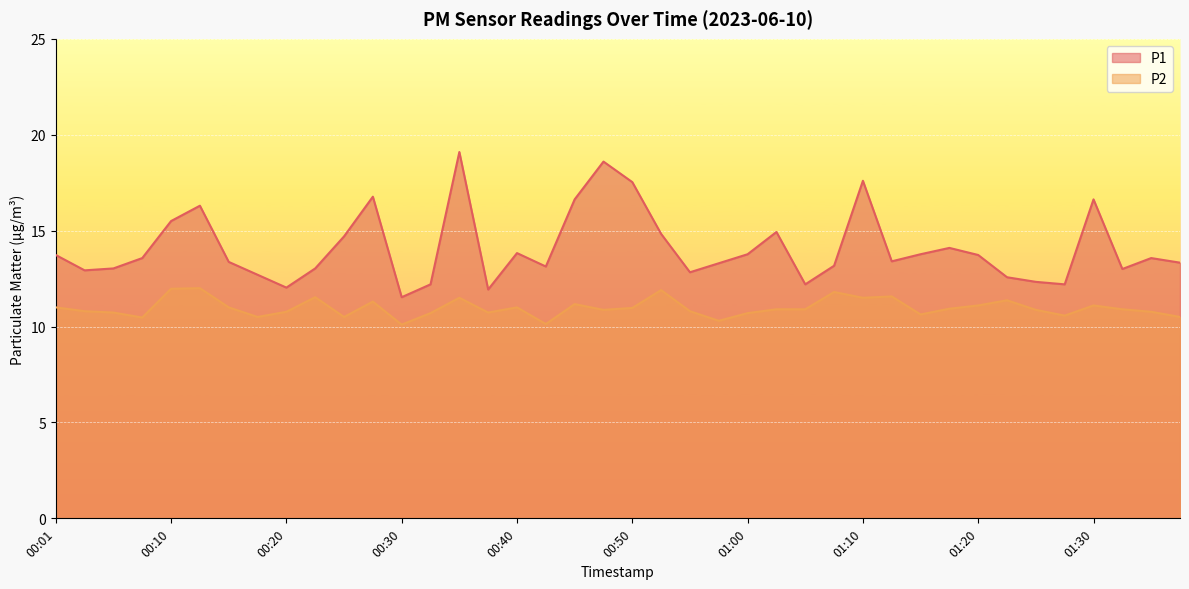

What position from the right is 01:04?

14